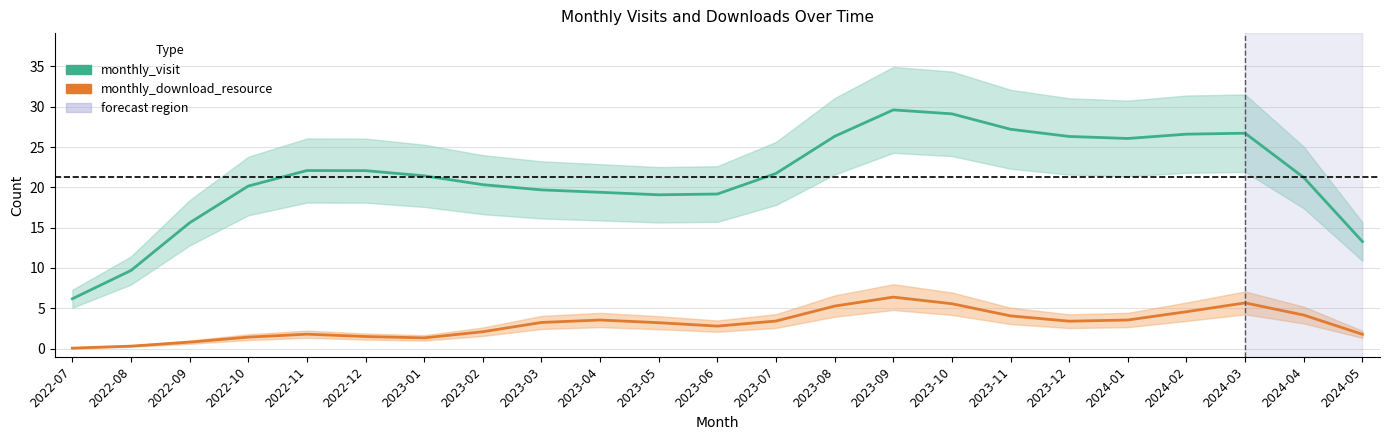

What is the sum of the monthly_download_resource values at 2024-02 and 2024-04?

8.7